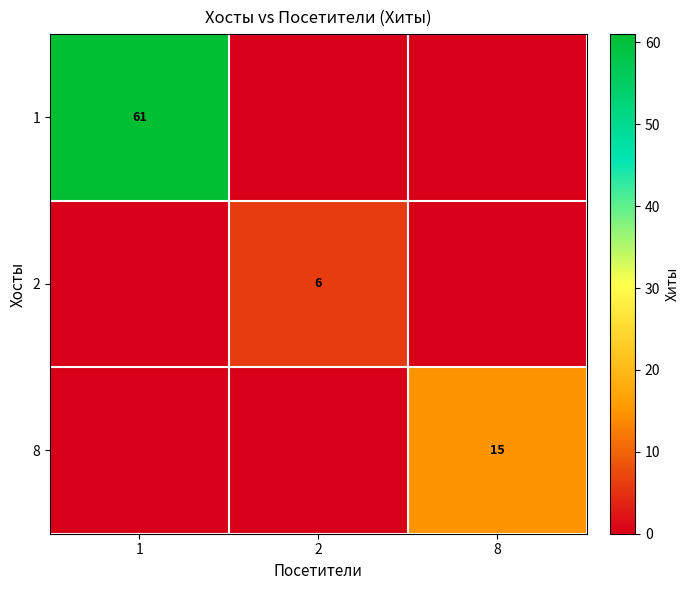

Is it true that 1 equals 34 at 1?

False